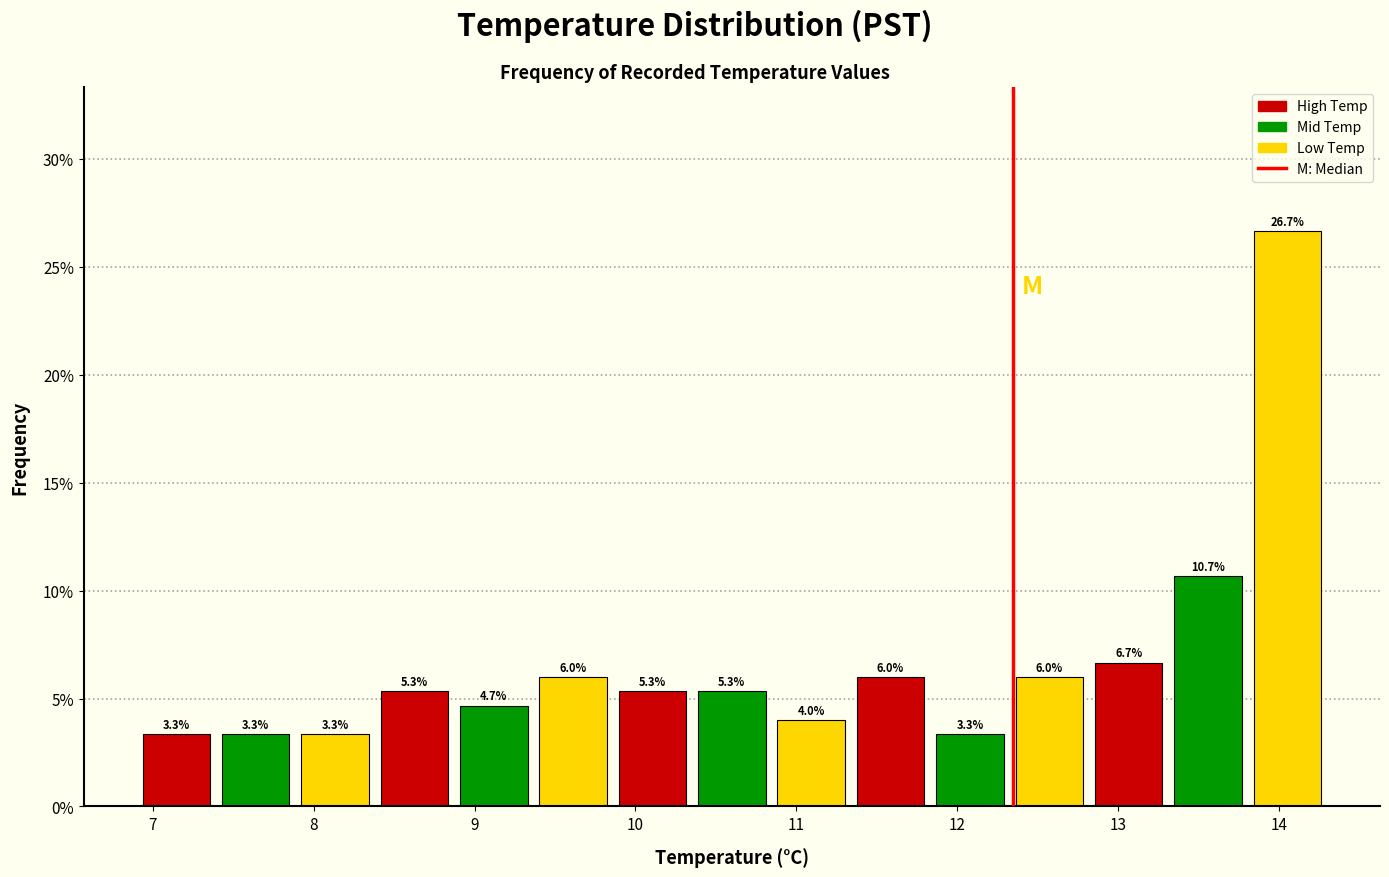

How tall is the bar that spans 10.8 to 11.3 on the x-axis? The bar edges are not printed on the chart, so give them approximately, as read against the axis.

4.0